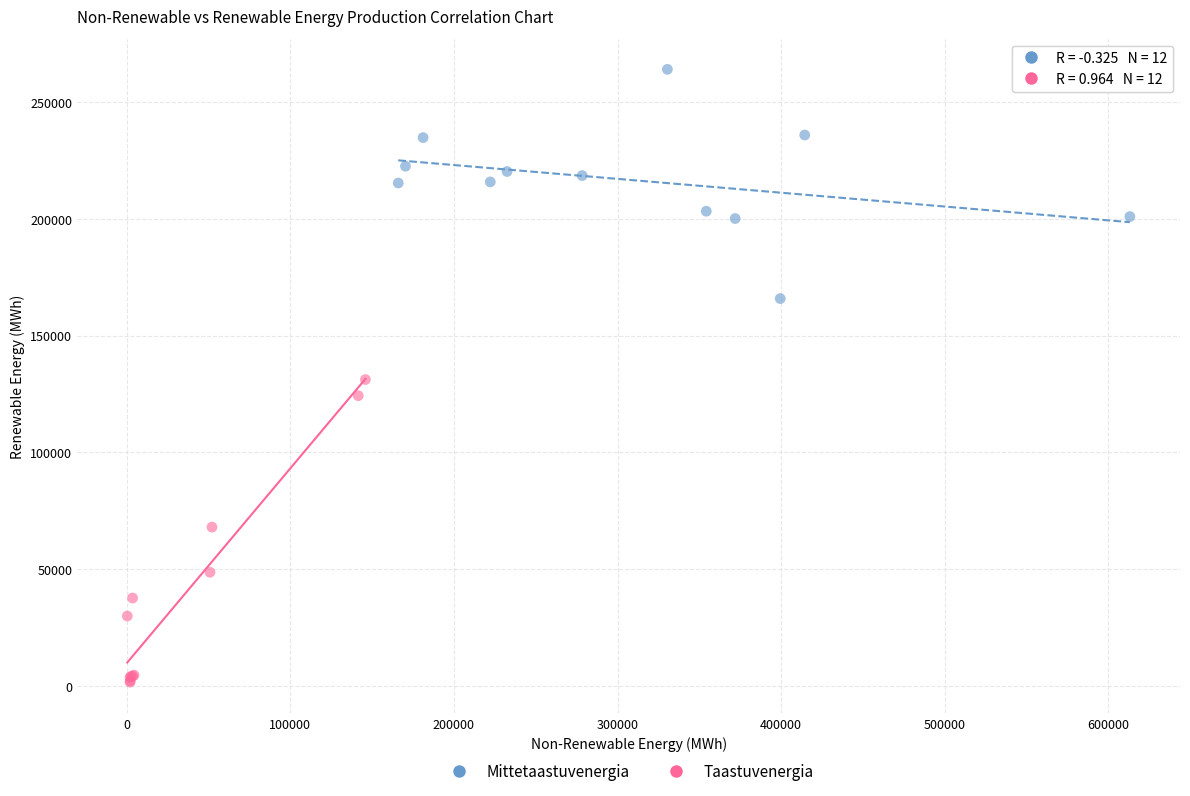

Which series has the largest Y range (max minus min)?

Taastuvenergia